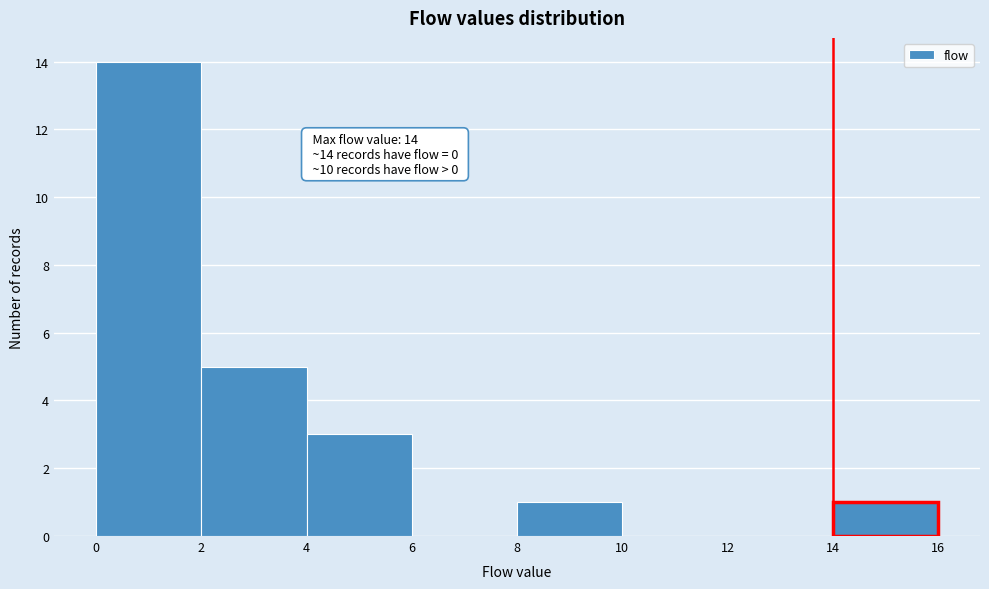

Which range on the x-axis has the tallest bar?

0 to 2